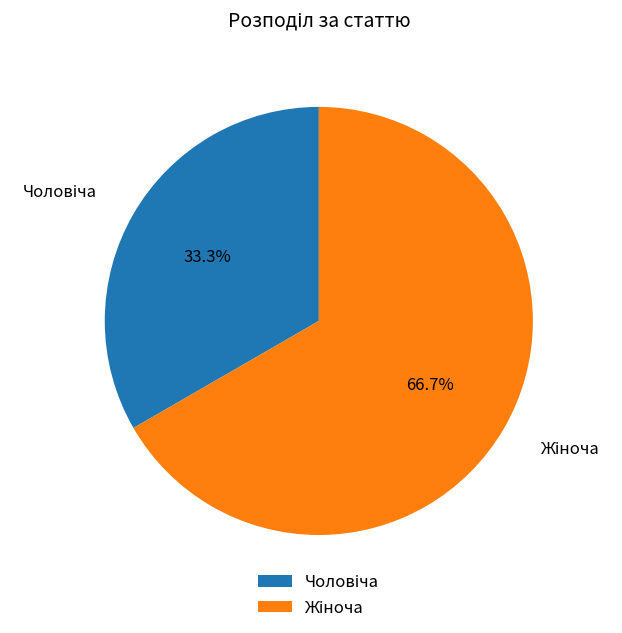

Does any single category account for the majority?

Yes